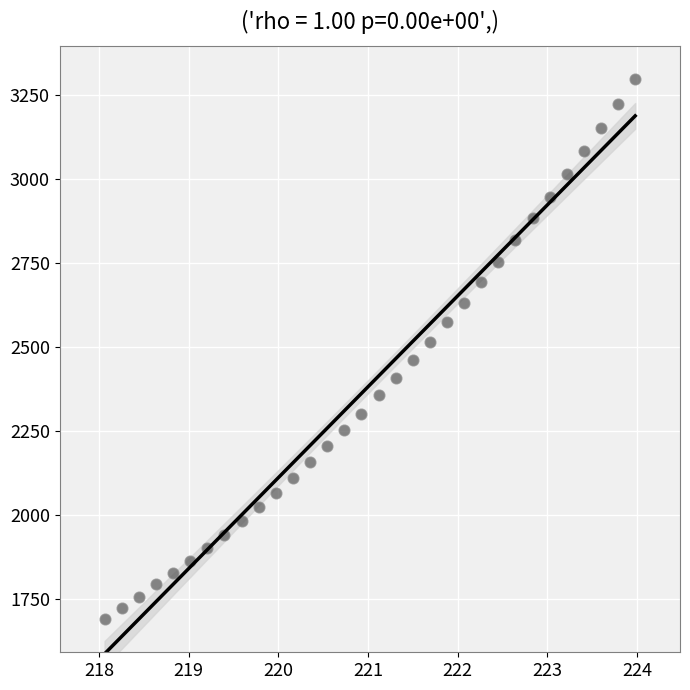

What is the range of X values (max minus min)?

5.9